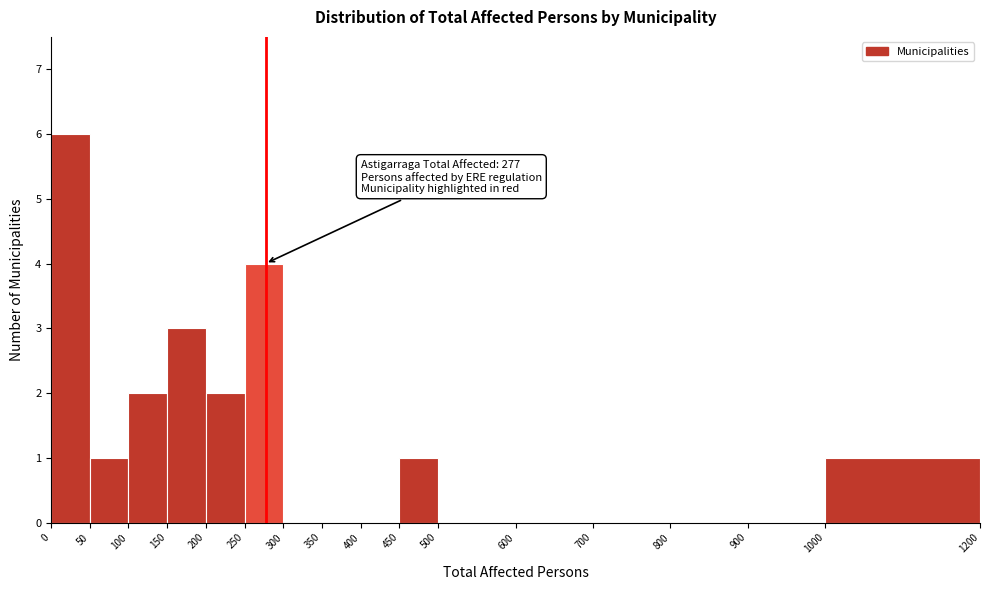

Which range on the x-axis has the tallest bar?

0 to 50